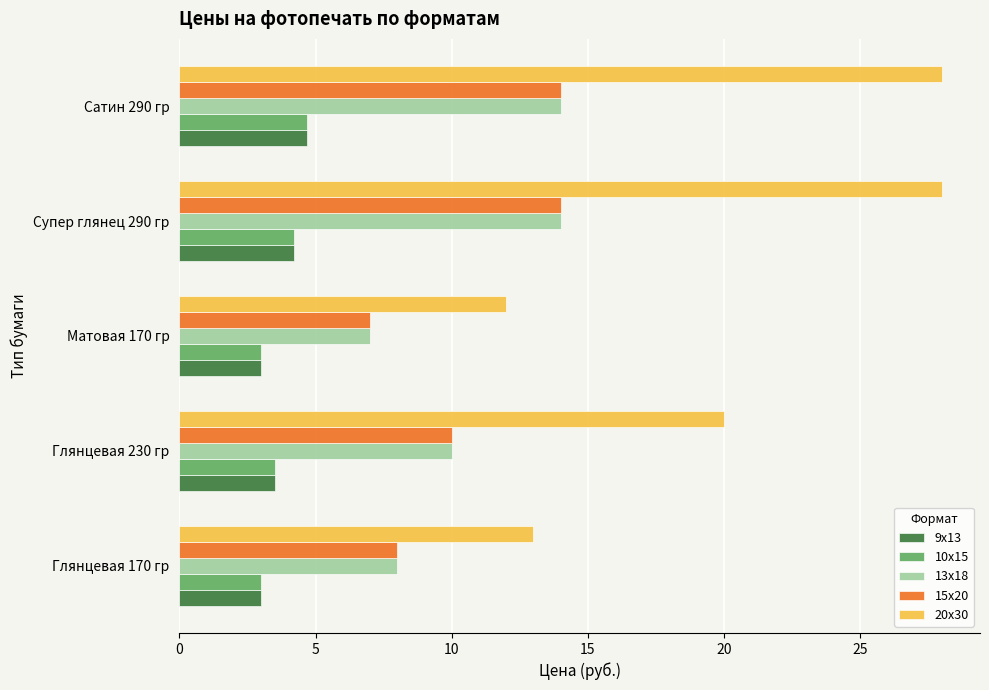

What is the difference between the maximum and minimum values in the 9х13 series?

1.7